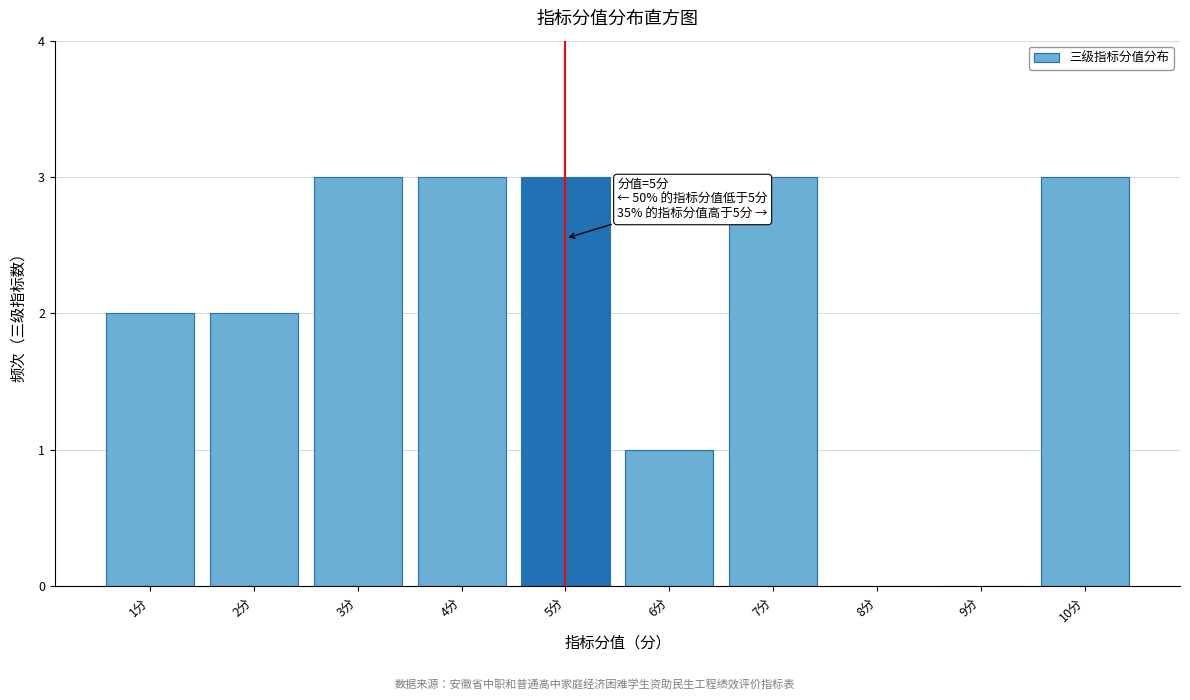

Reading left to right, transcribe all the data shown in this chart.

1分=2	2分=2	3分=3	4分=3	5分=3	6分=1	7分=3	8分=0	9分=0	10分=3